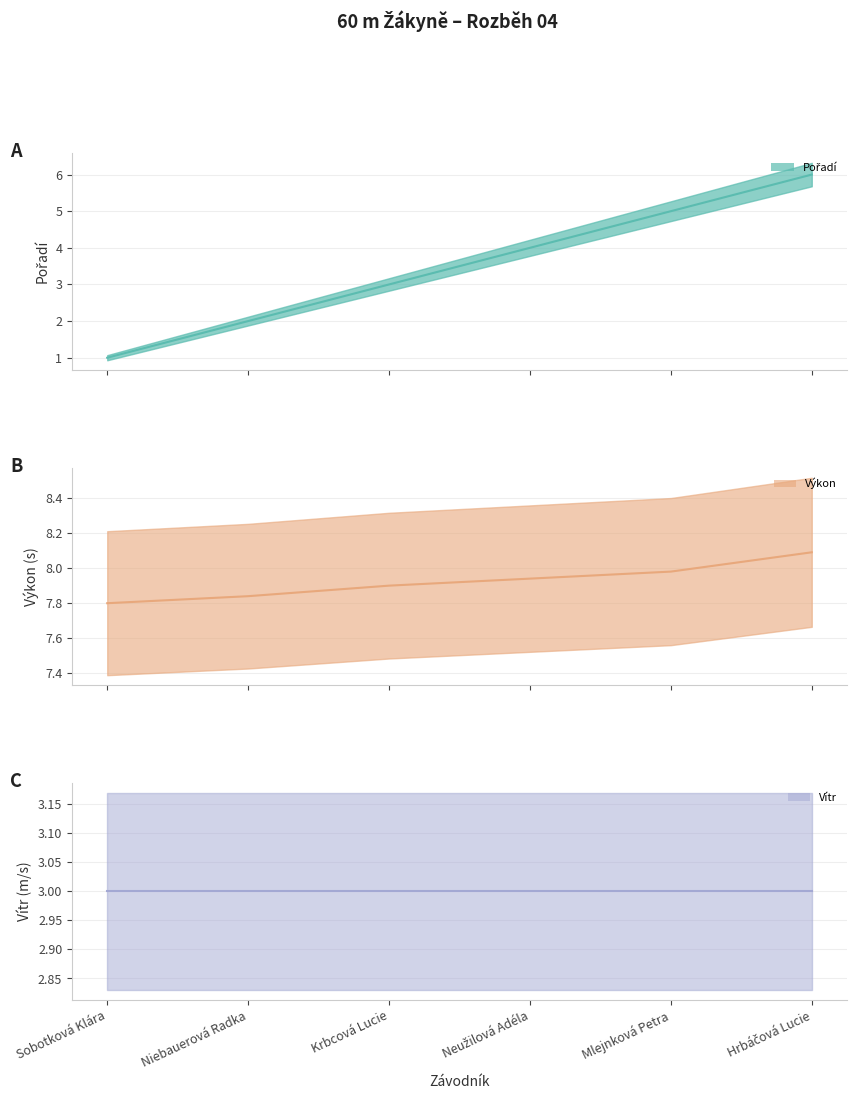

What is the difference between the Pořadí values at Mlejnková Petra and Hrbáčová Lucie?

1.0